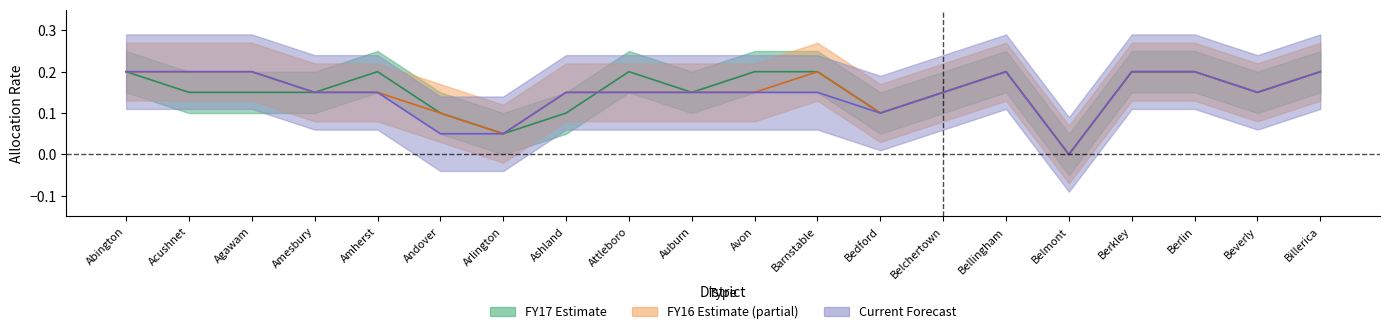

Reading left to right, list all the values displayed in this chart.

FY17: 0.2	0.1	0.1	0.1	0.2	0.1	0.1	0.1	0.2	0.1	0.2	0.2	0.1	0.1	0.2	0.0	0.2	0.2	0.1	0.2
FY16: 0.2	0.2	0.2	0.1	0.1	0.1	0.1	0.1	0.1	0.1	0.1	0.2	0.1	0.1	0.2	0.0	0.2	0.2	0.1	0.2
Current: 0.2	0.2	0.2	0.1	0.1	0.1	0.1	0.1	0.1	0.1	0.1	0.1	0.1	0.1	0.2	0.0	0.2	0.2	0.1	0.2